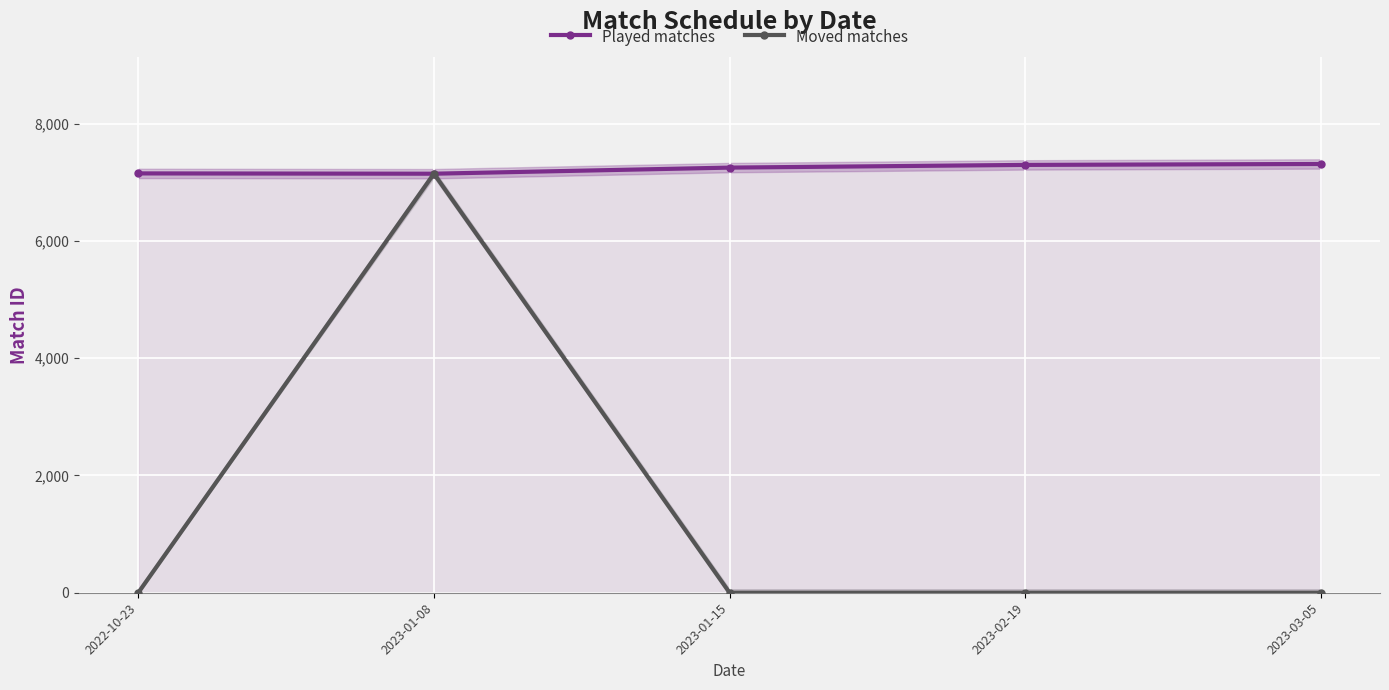

At which category does Played matches reach its first local valley?

2023-01-08